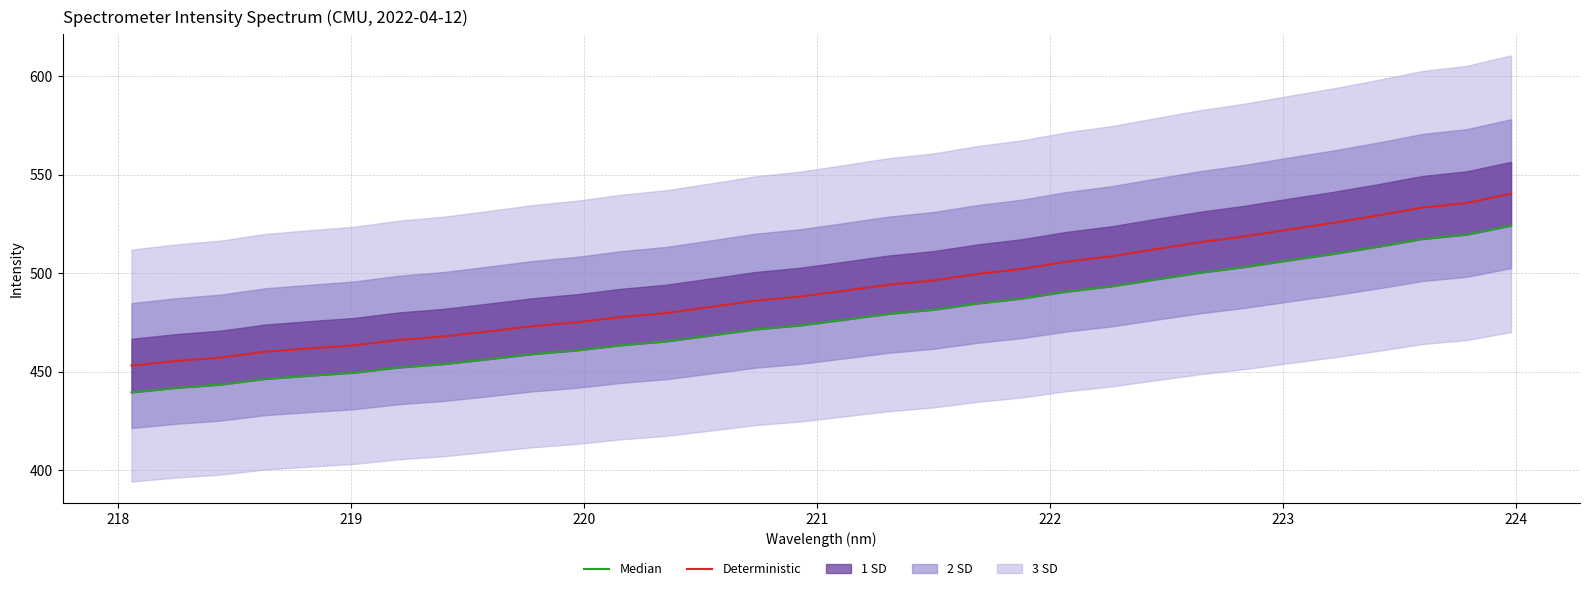

True or false: Median and Deterministic cross at least once.

False